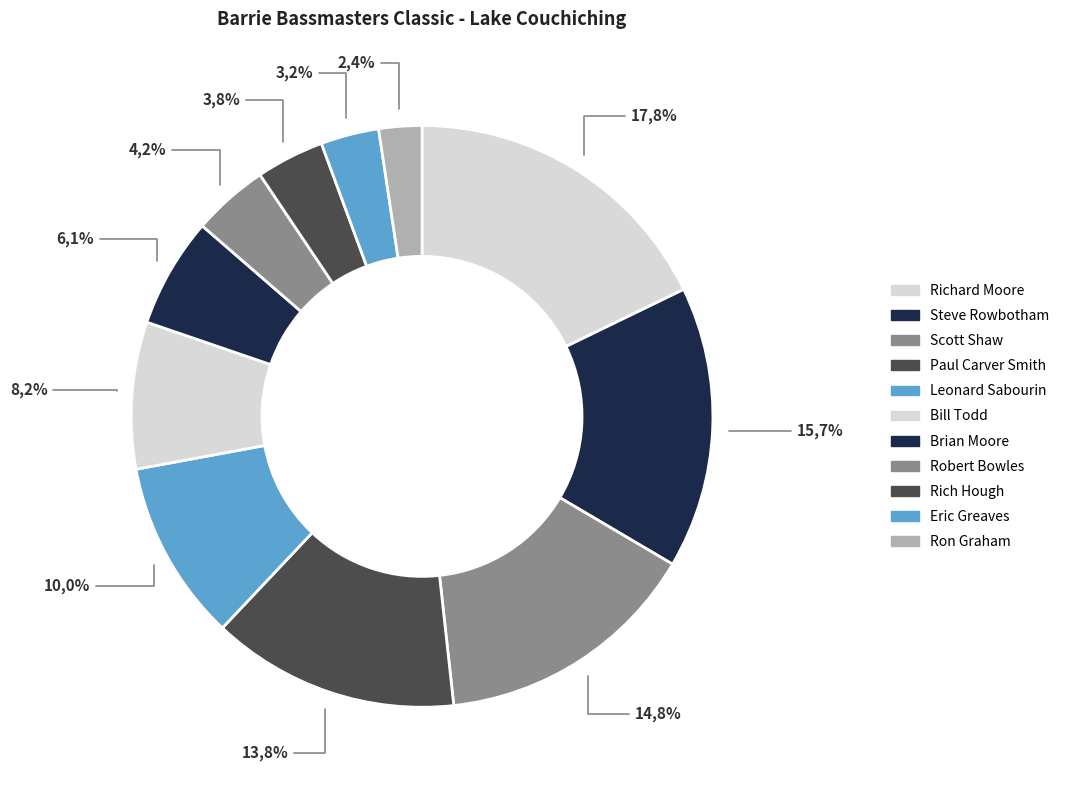

To the nearest percent, what is the combined percentage of Ron Graham and Rich Hough?

6%